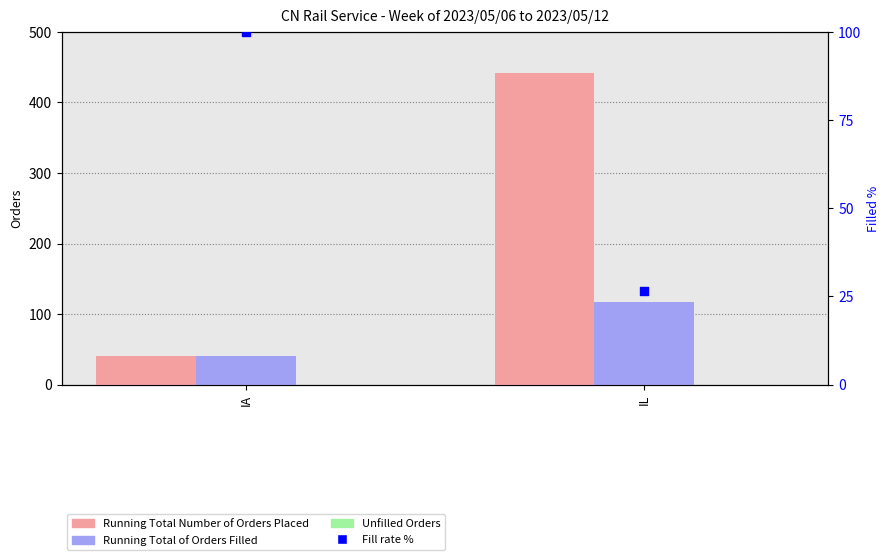

What is the total value across all series at IA?

180.0